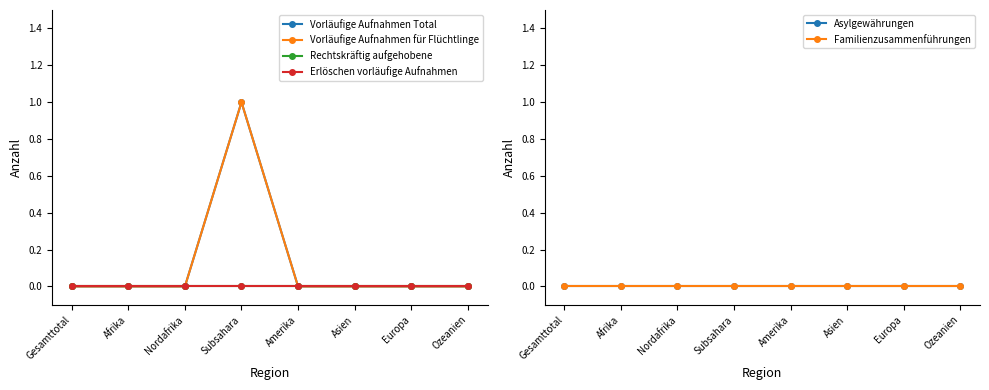

At which category is the sum across all series the highest?

Subsahara